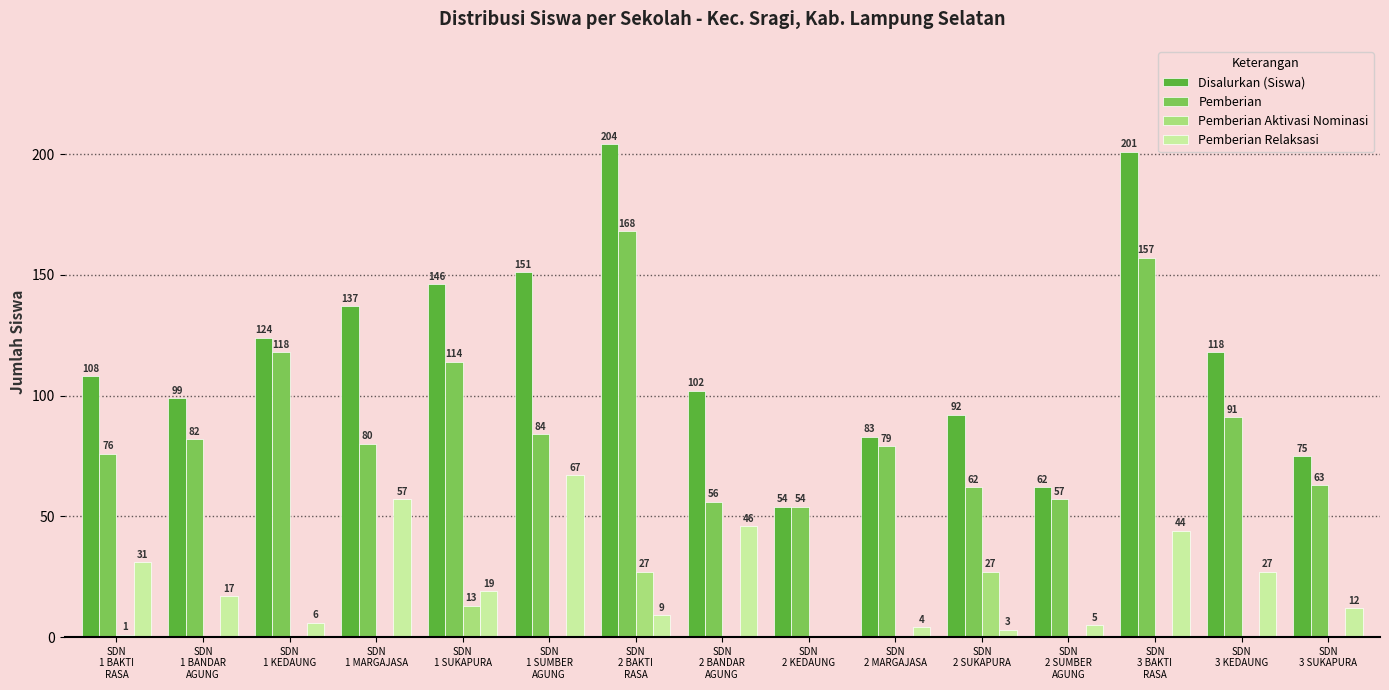

The value of Pemberian at SDN
2 BANDAR
AGUNG is 84. True or false?

False